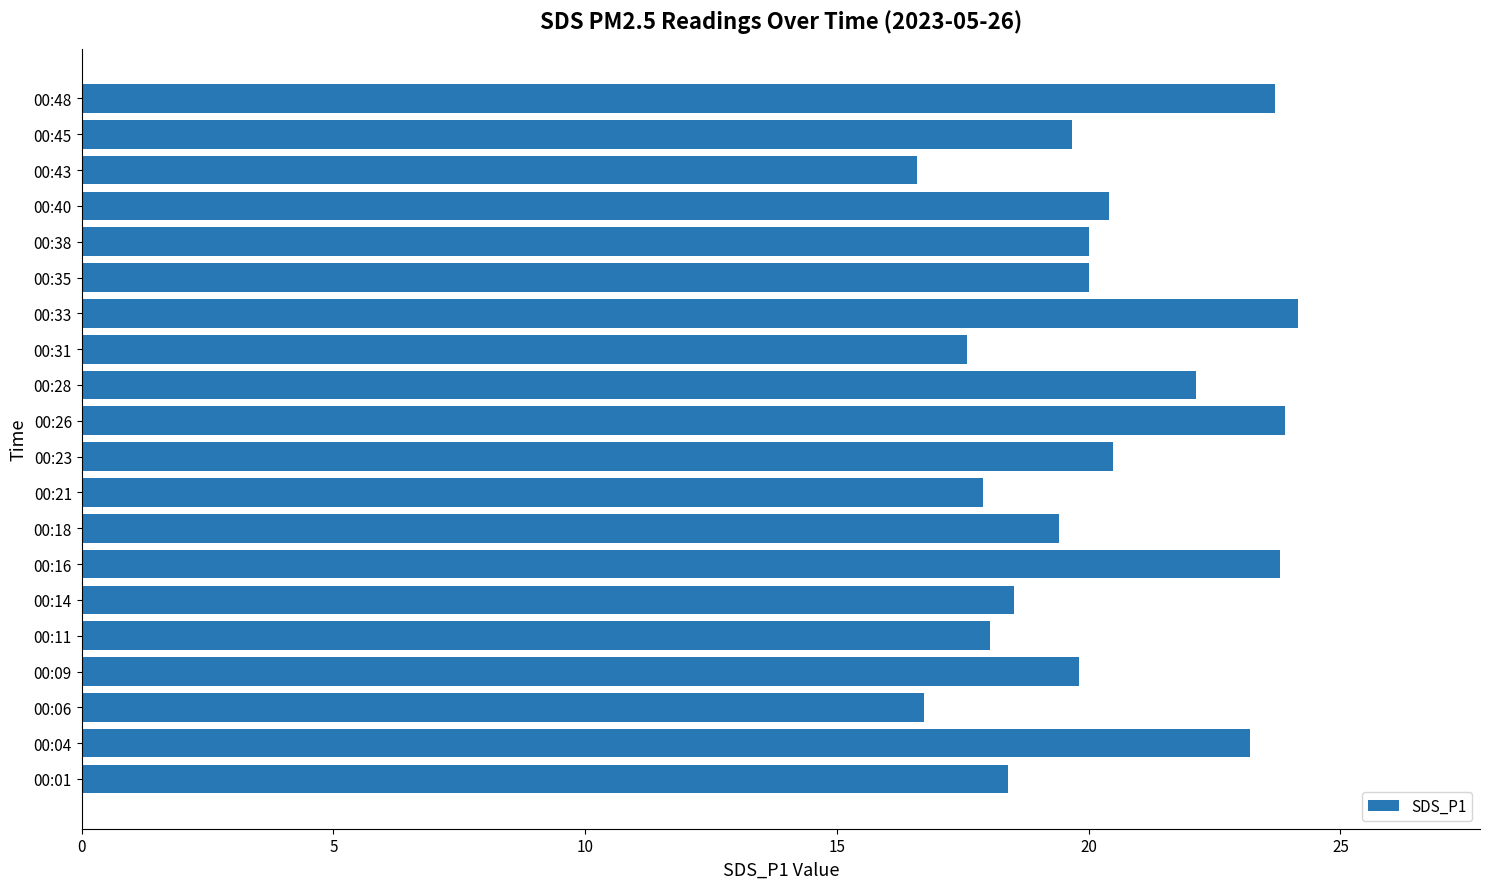

Is it true that the value at 00:28 is 22.1?

True